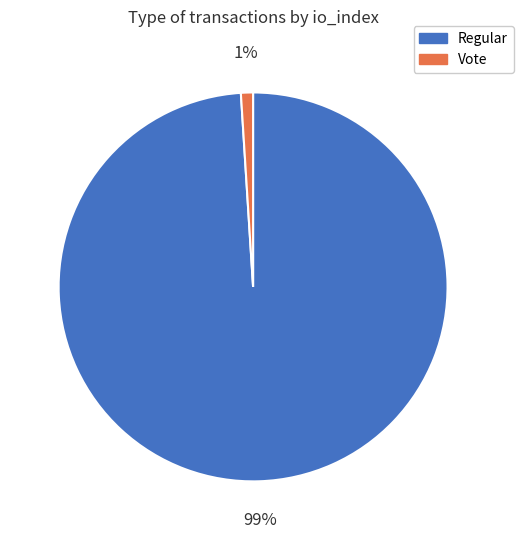

Which has a higher value, Vote or Regular?

Regular